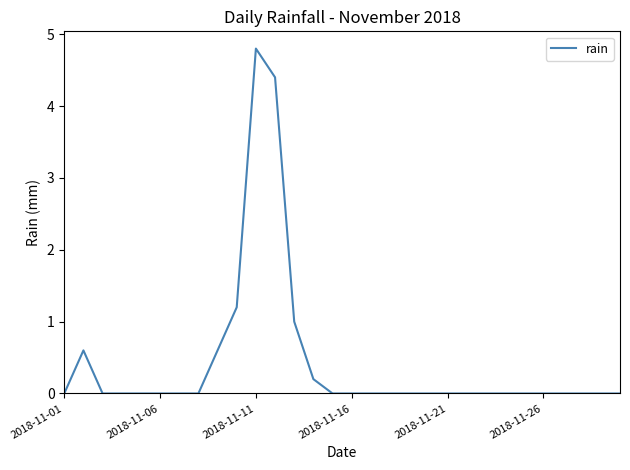

What is the maximum value shown in the chart?

4.8